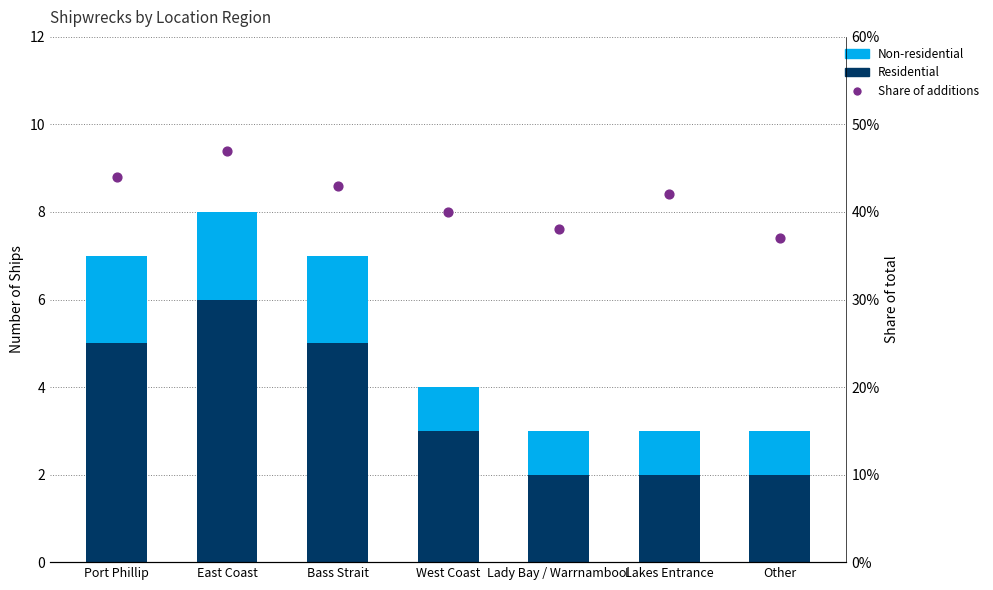

At how many categories does at least one series exceed 1?

7